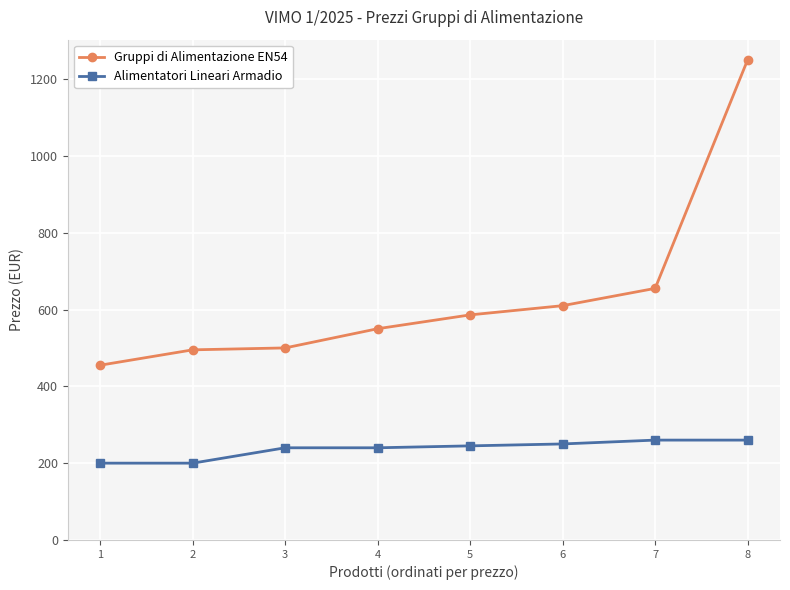

Rank the series by their average value, from highest to lowest.

Gruppi di Alimentazione EN54, Alimentatori Lineari Armadio